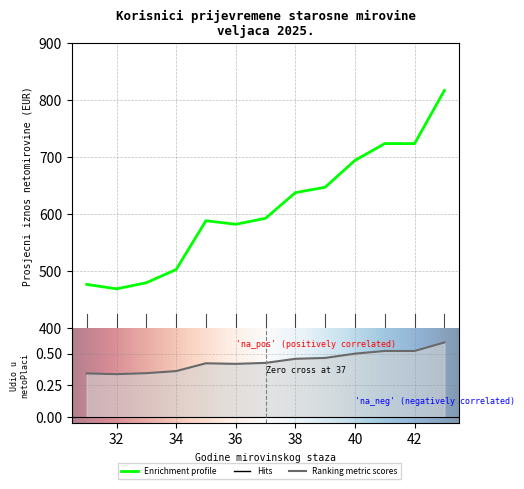

True or false: prosjecni_iznos and udio cross at least once.

False